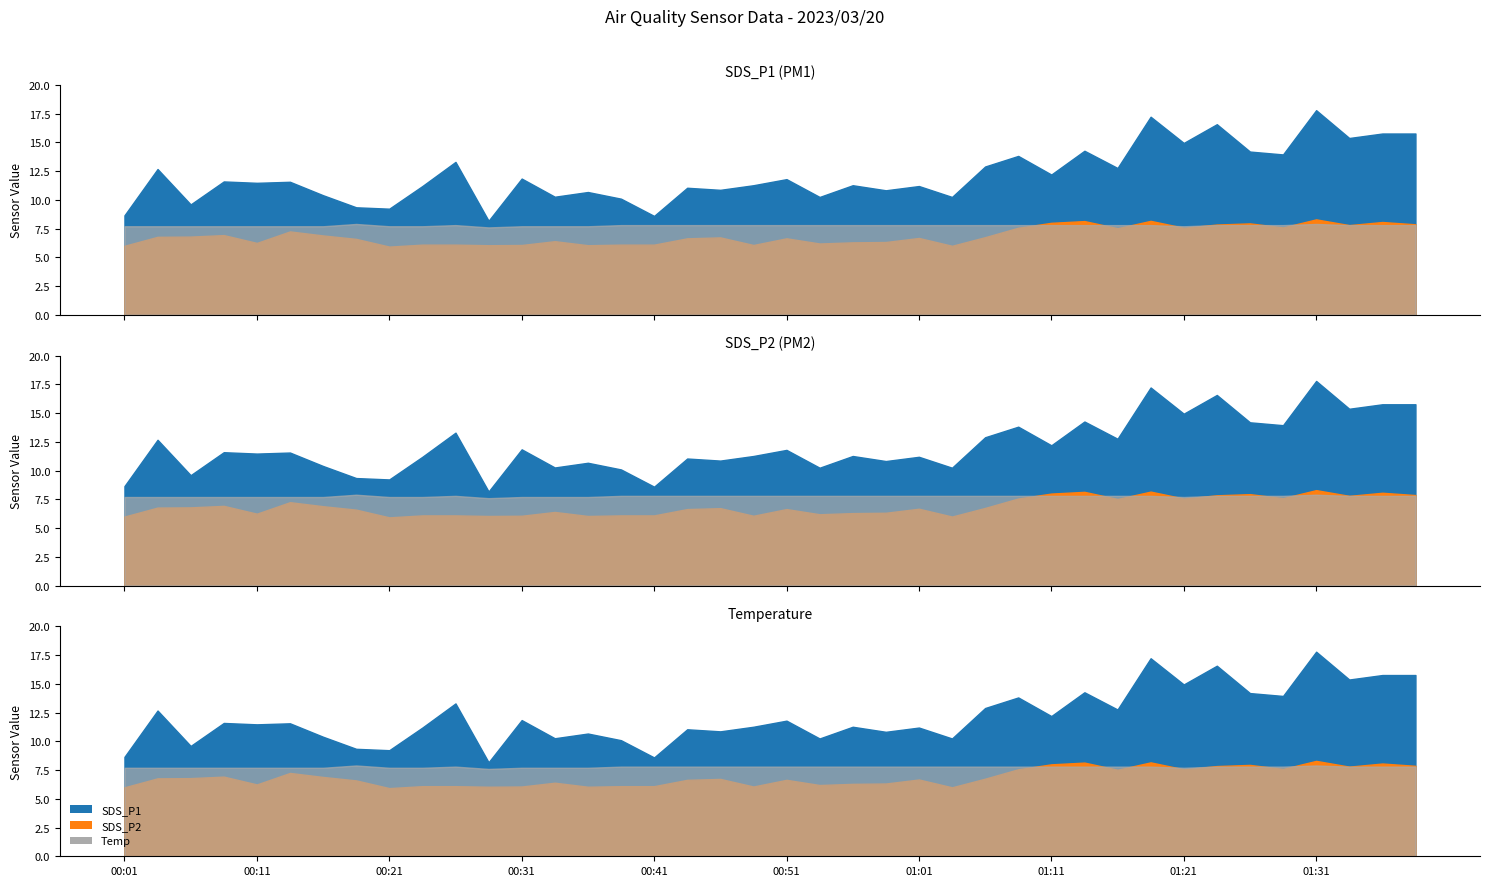

True or false: SDS_P1 and Temp cross at least once.

False